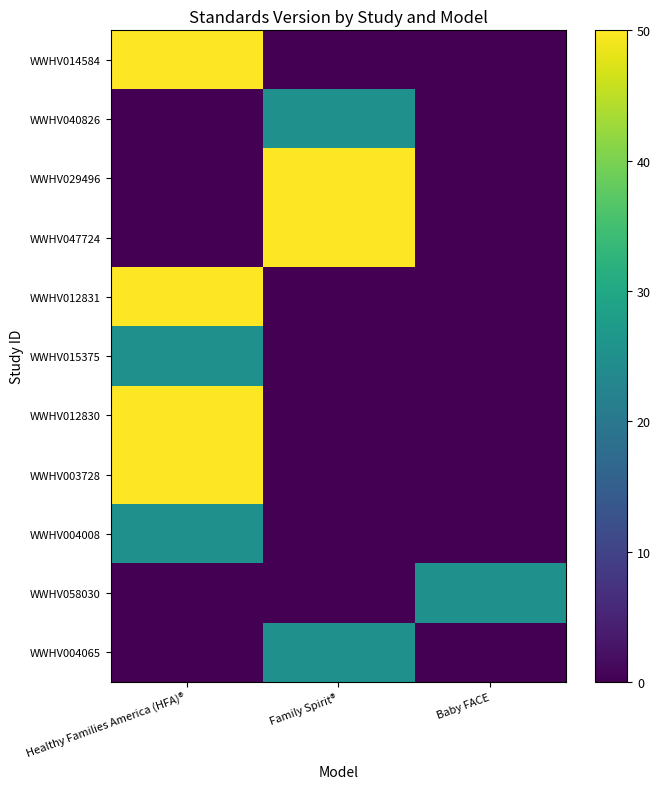

Rank the series at Baby FACE from lowest to highest value.

WWHV014584, WWHV040826, WWHV029496, WWHV047724, WWHV012831, WWHV015375, WWHV012830, WWHV003728, WWHV004008, WWHV004065, WWHV058030